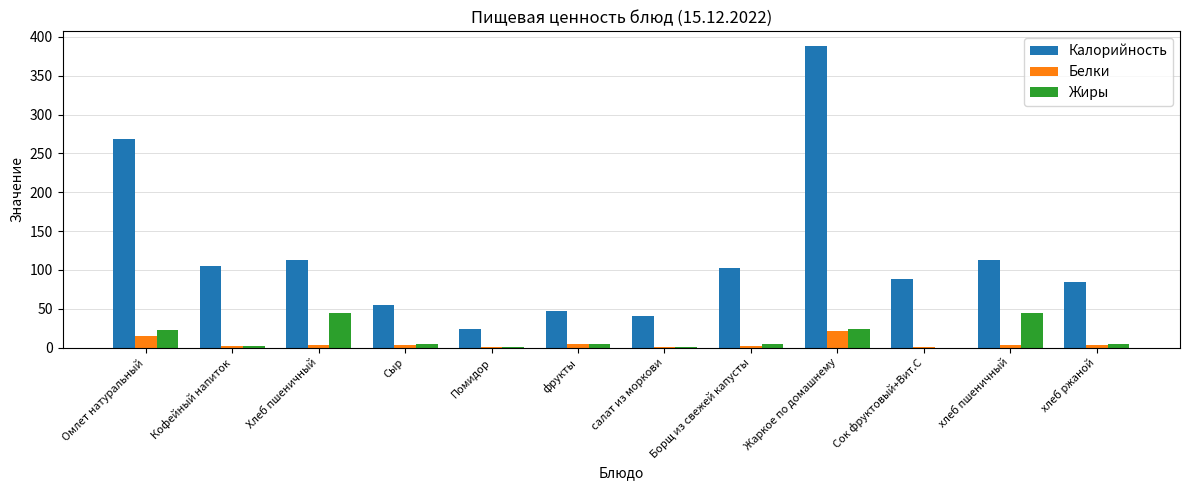

The Калорийность series shows 102.5 at Борщ из свежей капусты. True or false?

True